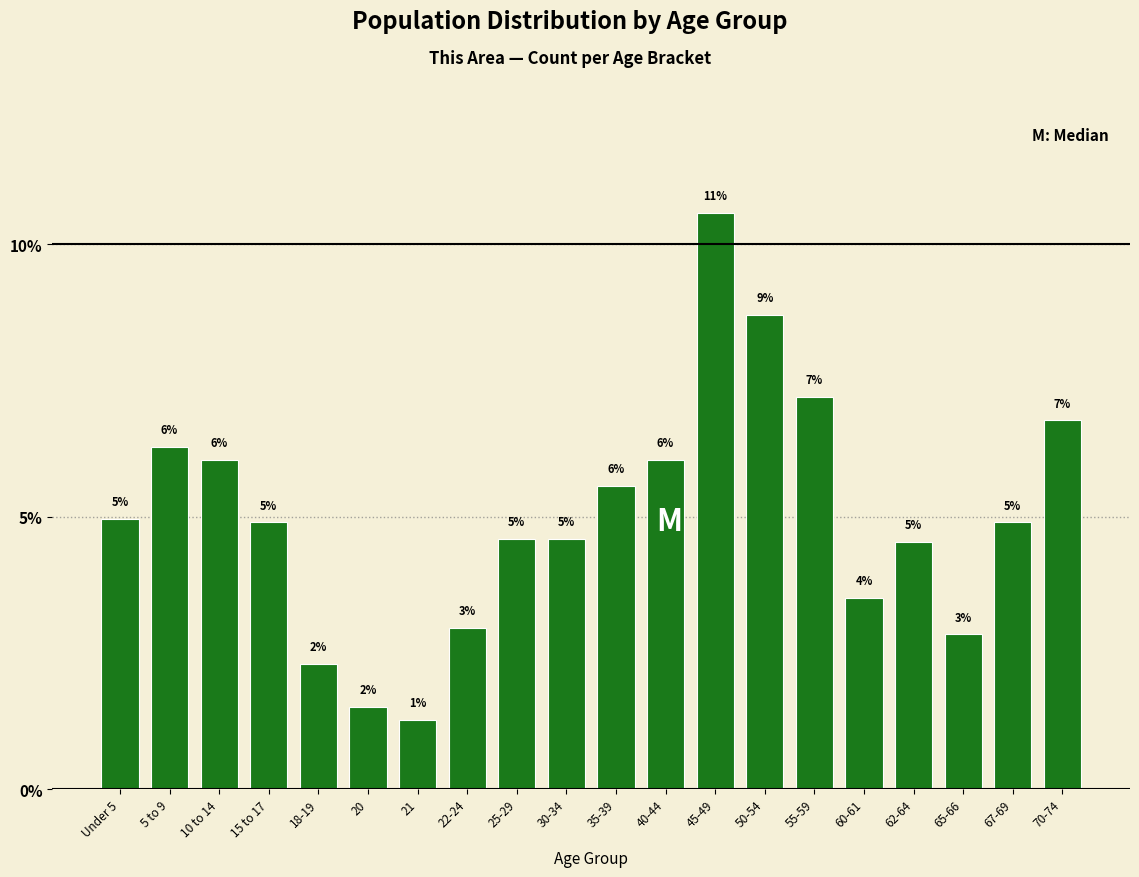

At which label is the value closest to 5?

Under 5